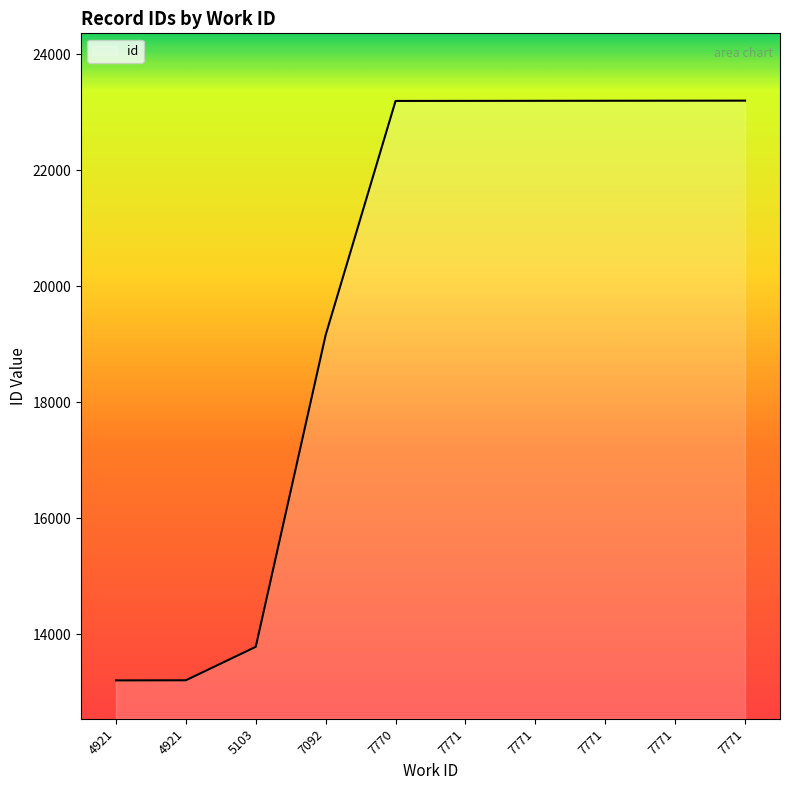

Rank the categories by value from highest to lowest.

7771, 7771, 7771, 7771, 7771, 7770, 7092, 5103, 4921, 4921